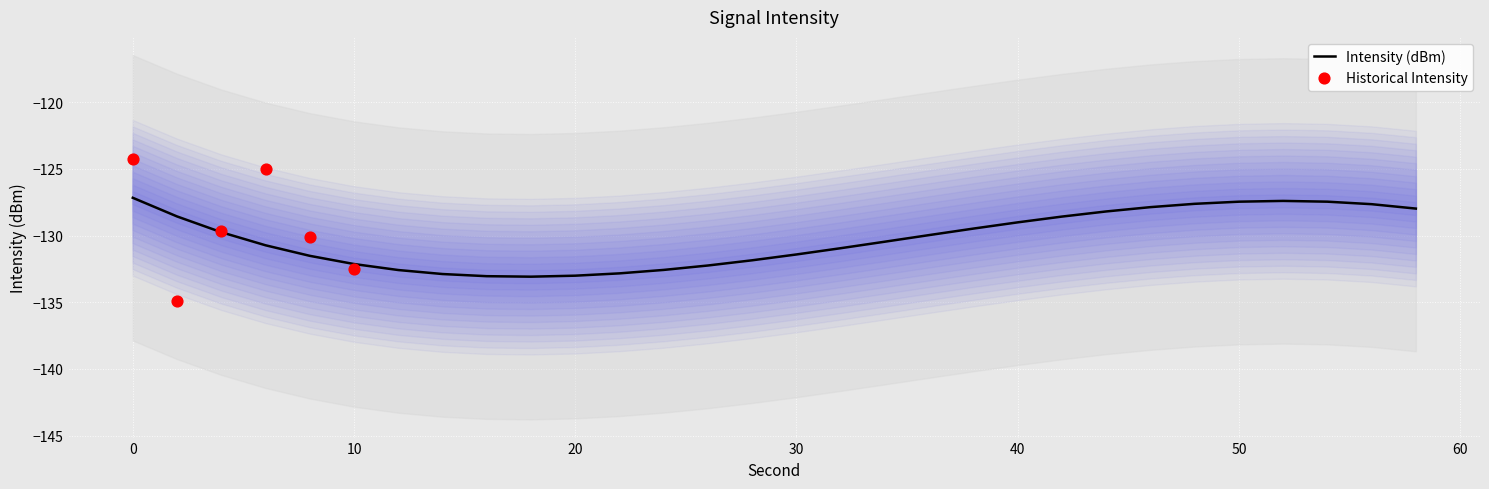

What is the maximum value for Intensity (dBm)?

-127.2